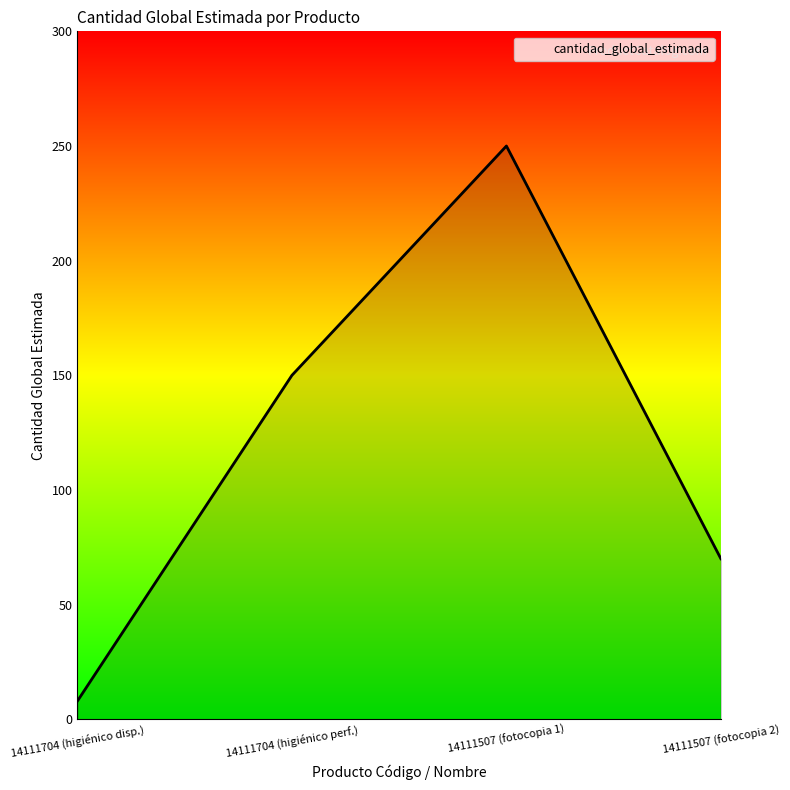

At which label is the value closest to 129?

14111704 (higiénico perf.)